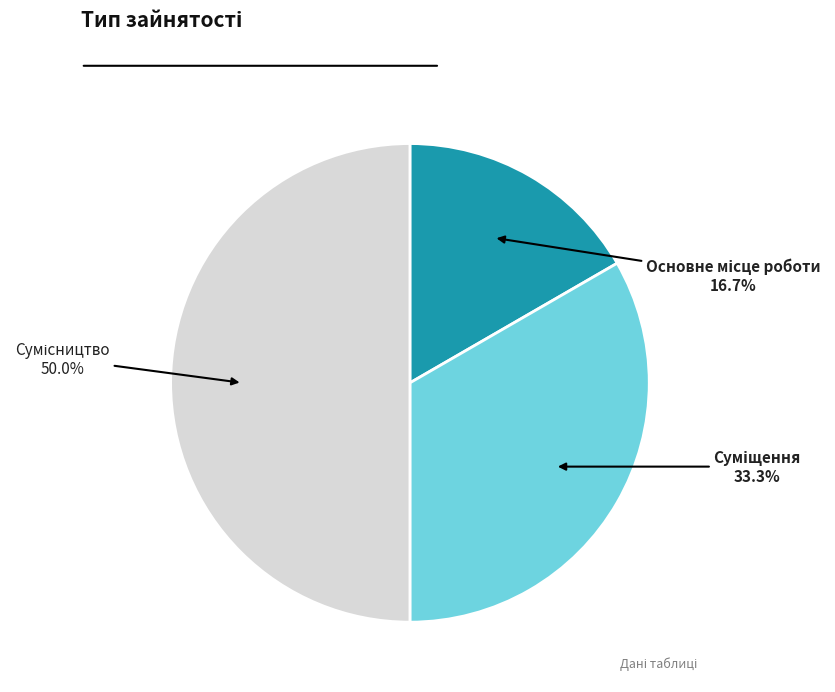

What is the change in value from Основне місце роботи to Суміщення?

+1